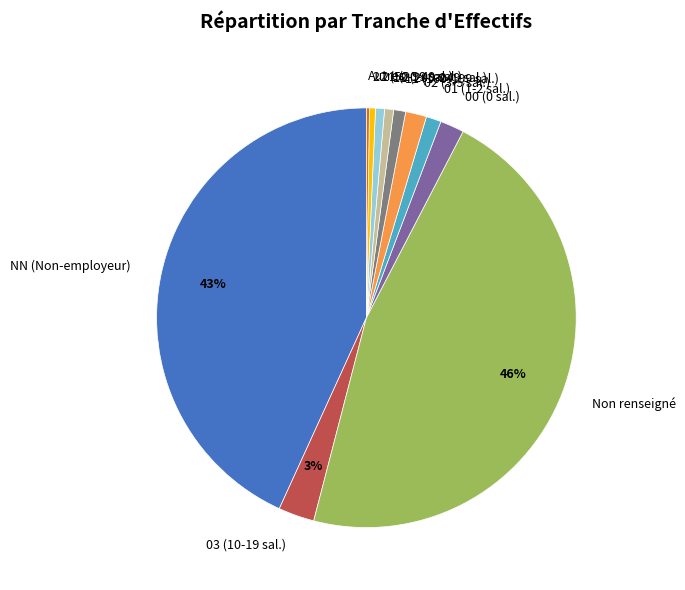

Combined, do 12 (200-249 sal.) and 00 (0 sal.) account for over 50%?

No